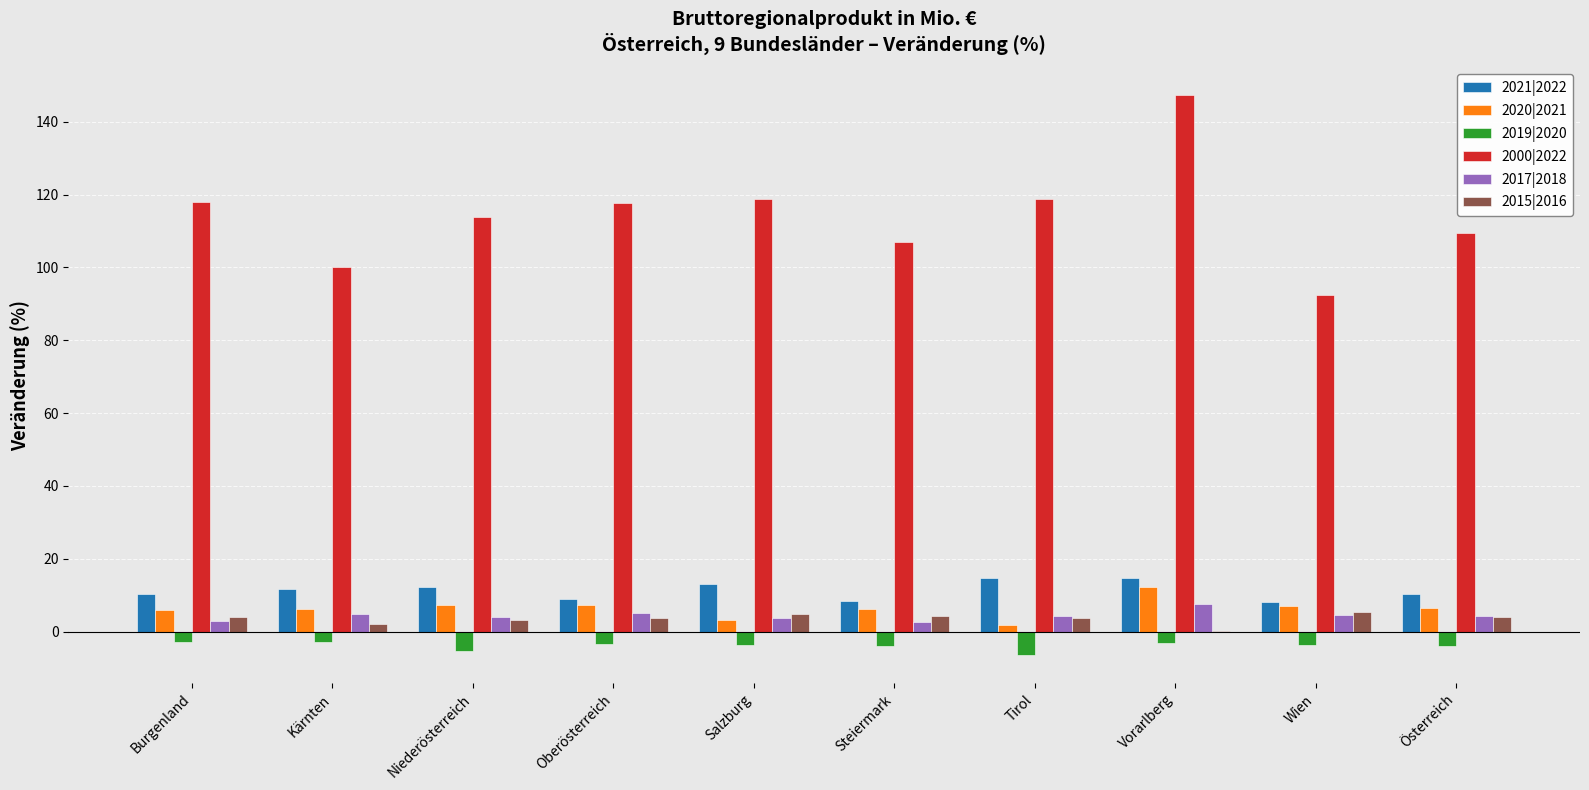

Is it true that 2019|2020 equals -6.5 at Tirol?

True